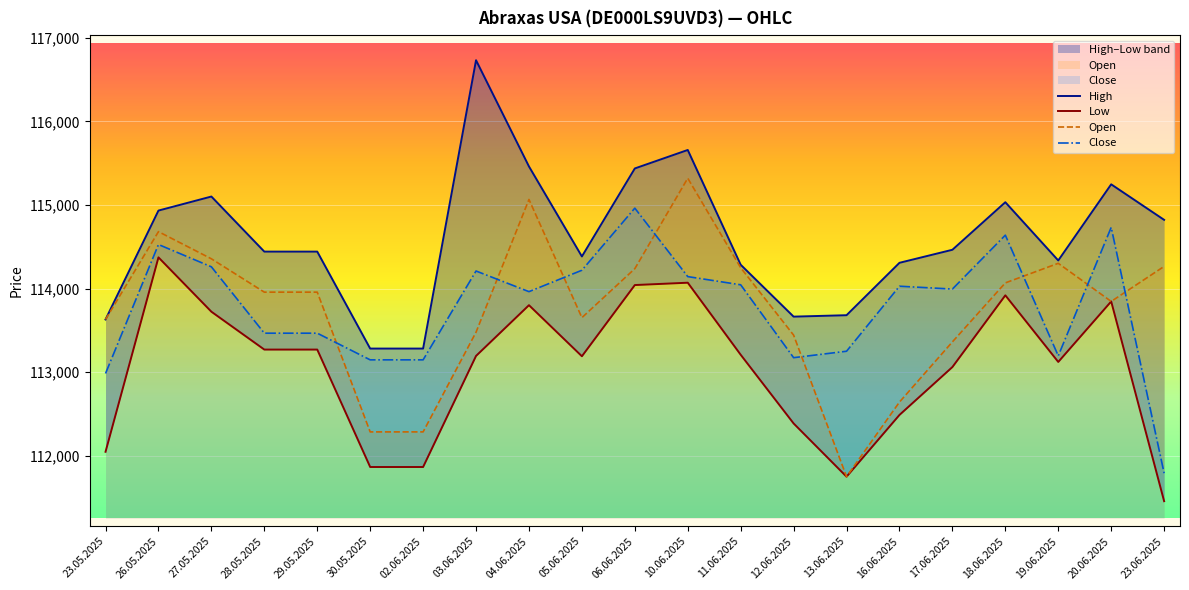

What is the label of the 7th point from the left?

02.06.2025